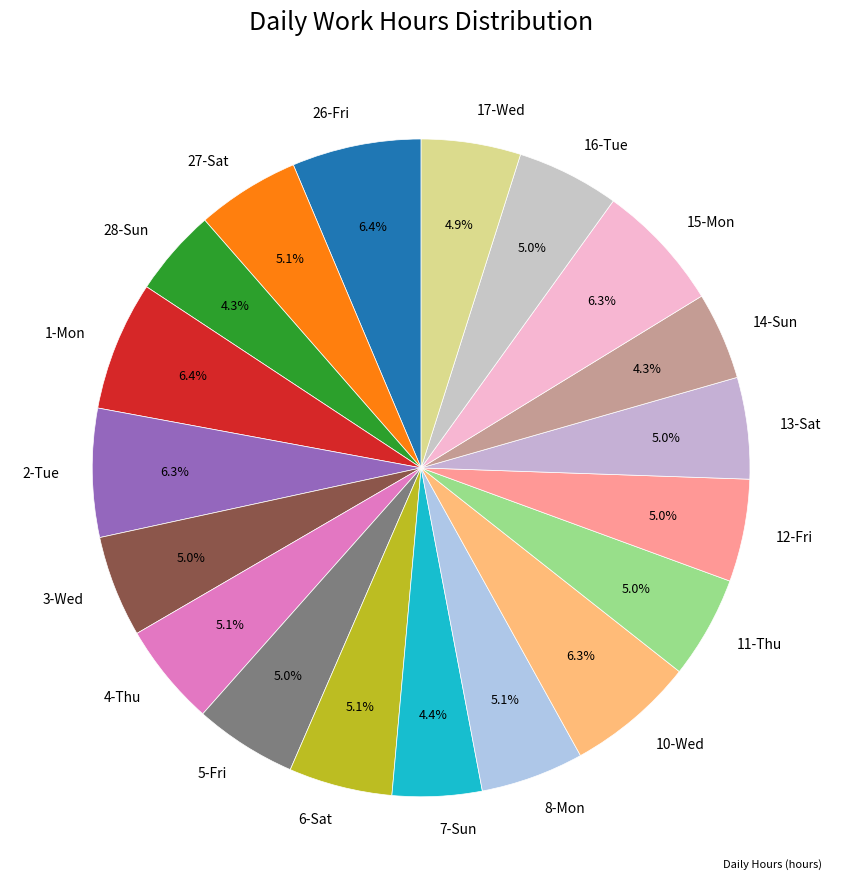

Is there a majority slice in this chart?

No